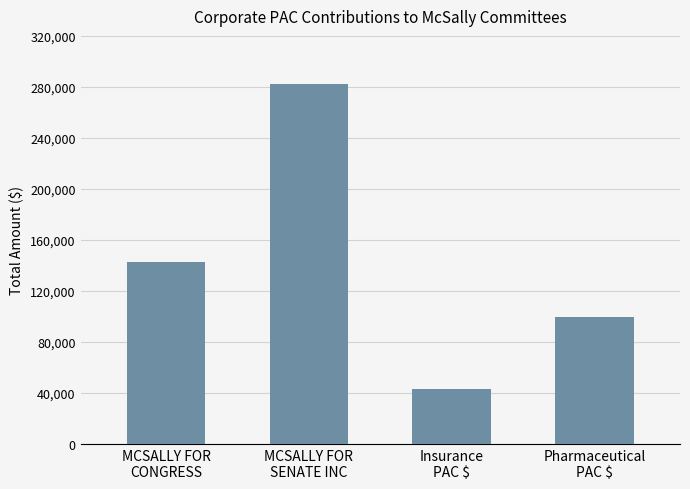

What is the smallest value displayed?

43000